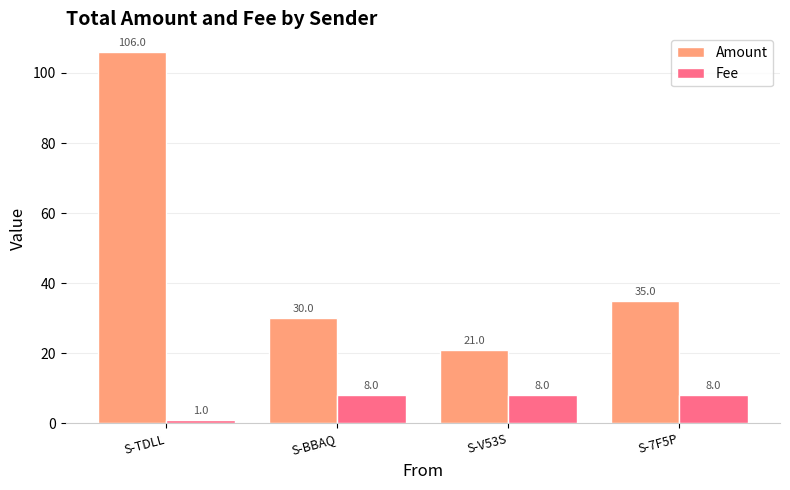

True or false: Amount has a value of 30 at S-BBAQ.

True